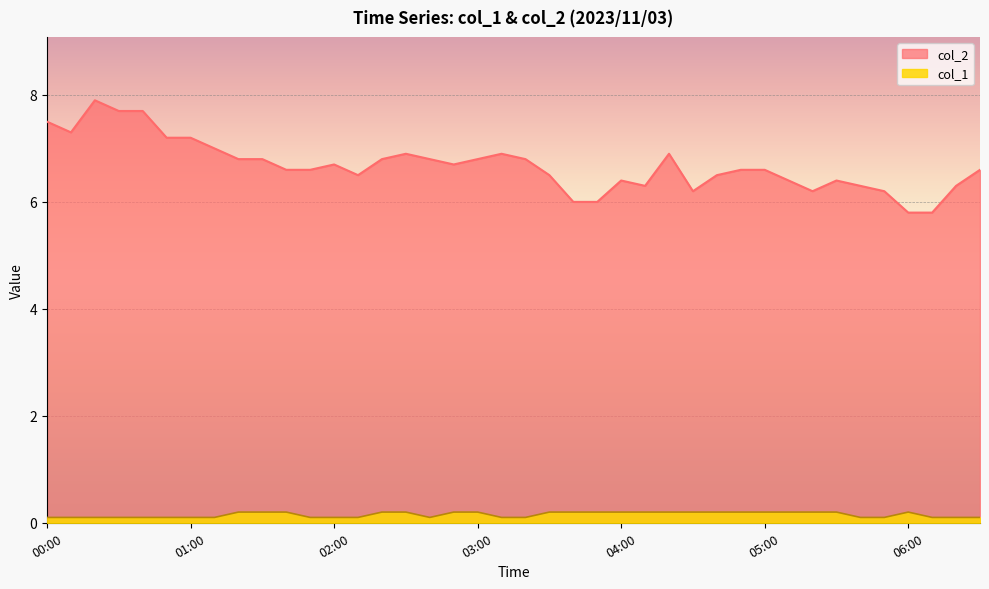

At which label does col_2 reach its peak?

00:20